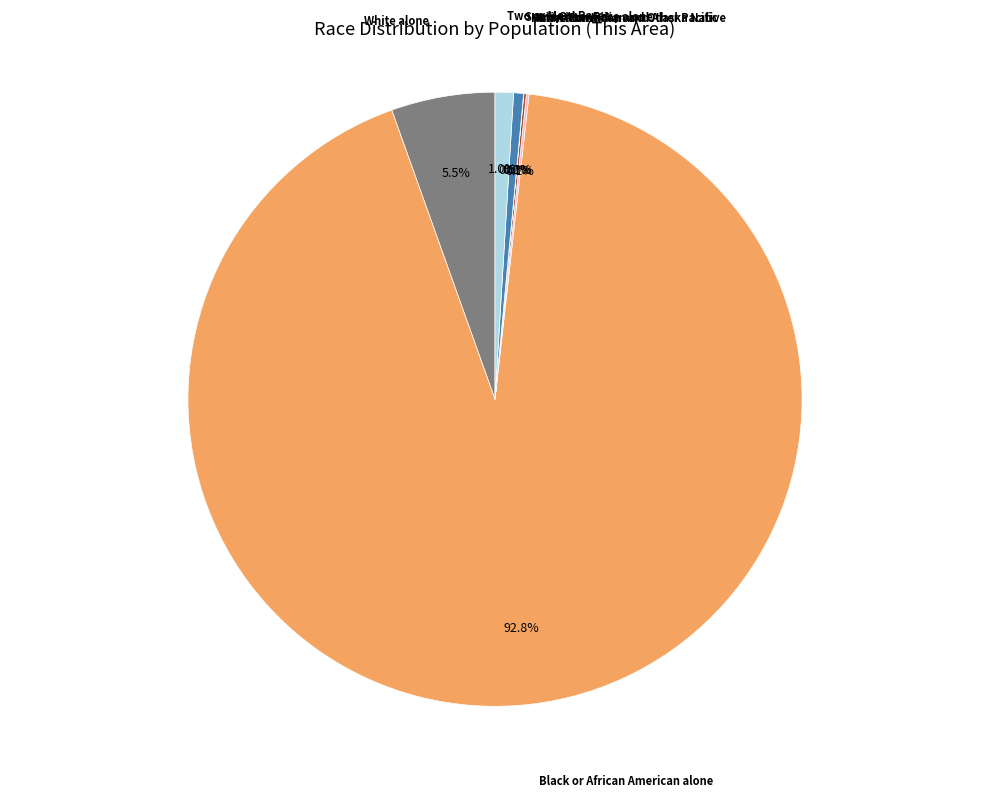

How many slices are in this pie chart?

7